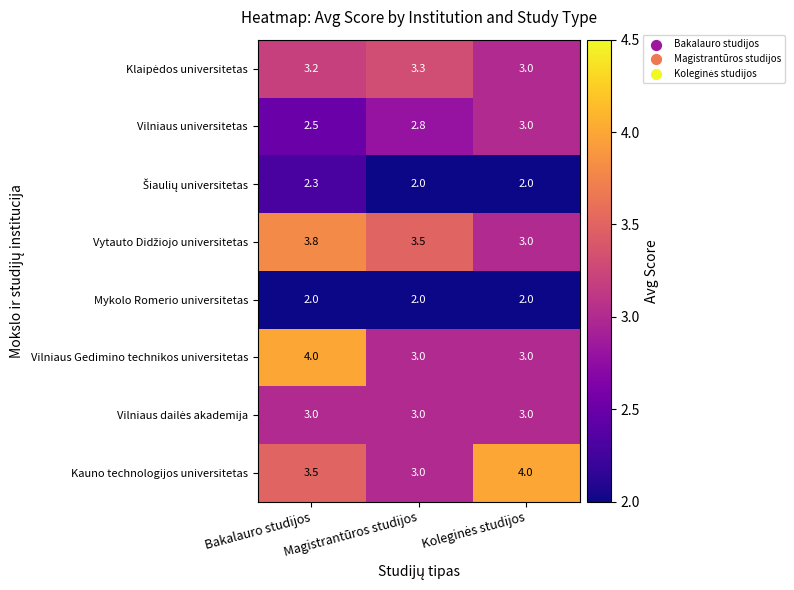

What is the smallest value displayed?

2.0